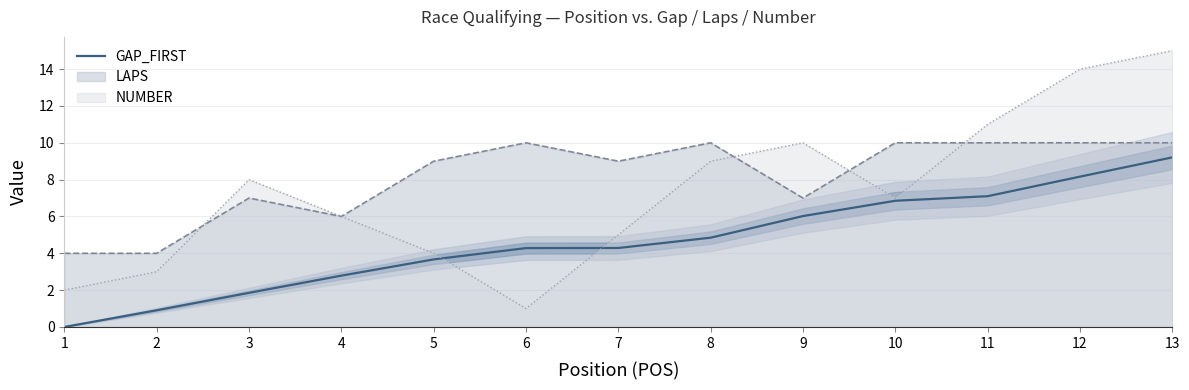

The value at 7 is 6.8. True or false?

False